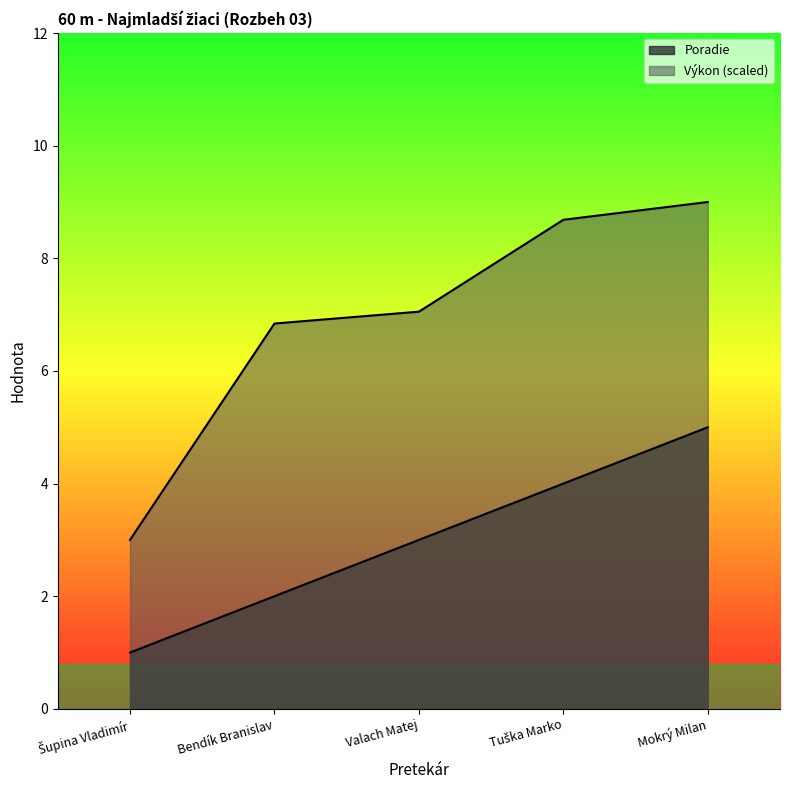

True or false: Výkon and Poradie intersect in this chart.

False